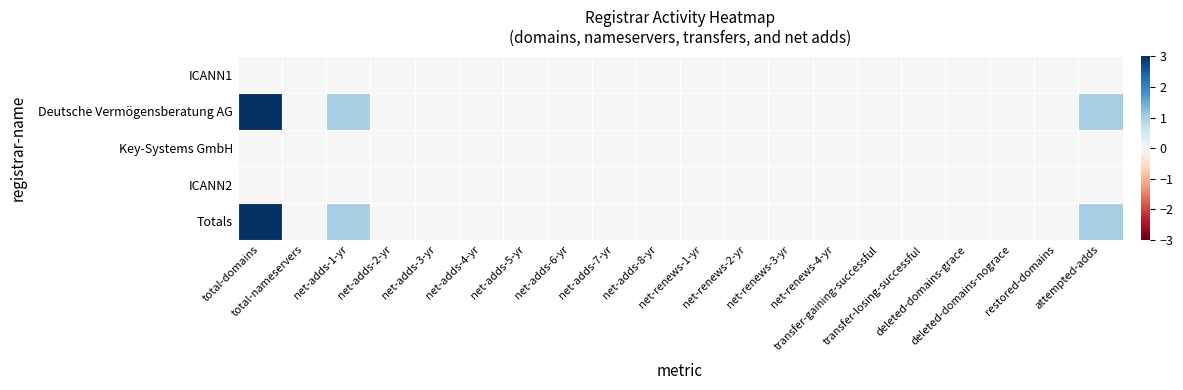

Reading left to right, extract all data points from this chart.

ICANN1: total-domains=0	total-nameservers=0	net-adds-1-yr=0	net-adds-2-yr=0	net-adds-3-yr=0	net-adds-4-yr=0	net-adds-5-yr=0	net-adds-6-yr=0	net-adds-7-yr=0	net-adds-8-yr=0	net-renews-1-yr=0	net-renews-2-yr=0	net-renews-3-yr=0	net-renews-4-yr=0	transfer-gaining-successful=0	transfer-losing-successful=0	deleted-domains-grace=0	deleted-domains-nograce=0	restored-domains=0	attempted-adds=0
Deutsche Vermögensberatung AG: total-domains=3	total-nameservers=0	net-adds-1-yr=1	net-adds-2-yr=0	net-adds-3-yr=0	net-adds-4-yr=0	net-adds-5-yr=0	net-adds-6-yr=0	net-adds-7-yr=0	net-adds-8-yr=0	net-renews-1-yr=0	net-renews-2-yr=0	net-renews-3-yr=0	net-renews-4-yr=0	transfer-gaining-successful=0	transfer-losing-successful=0	deleted-domains-grace=0	deleted-domains-nograce=0	restored-domains=0	attempted-adds=1
Key-Systems GmbH: total-domains=0	total-nameservers=0	net-adds-1-yr=0	net-adds-2-yr=0	net-adds-3-yr=0	net-adds-4-yr=0	net-adds-5-yr=0	net-adds-6-yr=0	net-adds-7-yr=0	net-adds-8-yr=0	net-renews-1-yr=0	net-renews-2-yr=0	net-renews-3-yr=0	net-renews-4-yr=0	transfer-gaining-successful=0	transfer-losing-successful=0	deleted-domains-grace=0	deleted-domains-nograce=0	restored-domains=0	attempted-adds=0
ICANN2: total-domains=0	total-nameservers=0	net-adds-1-yr=0	net-adds-2-yr=0	net-adds-3-yr=0	net-adds-4-yr=0	net-adds-5-yr=0	net-adds-6-yr=0	net-adds-7-yr=0	net-adds-8-yr=0	net-renews-1-yr=0	net-renews-2-yr=0	net-renews-3-yr=0	net-renews-4-yr=0	transfer-gaining-successful=0	transfer-losing-successful=0	deleted-domains-grace=0	deleted-domains-nograce=0	restored-domains=0	attempted-adds=0
Totals: total-domains=3	total-nameservers=0	net-adds-1-yr=1	net-adds-2-yr=0	net-adds-3-yr=0	net-adds-4-yr=0	net-adds-5-yr=0	net-adds-6-yr=0	net-adds-7-yr=0	net-adds-8-yr=0	net-renews-1-yr=0	net-renews-2-yr=0	net-renews-3-yr=0	net-renews-4-yr=0	transfer-gaining-successful=0	transfer-losing-successful=0	deleted-domains-grace=0	deleted-domains-nograce=0	restored-domains=0	attempted-adds=1